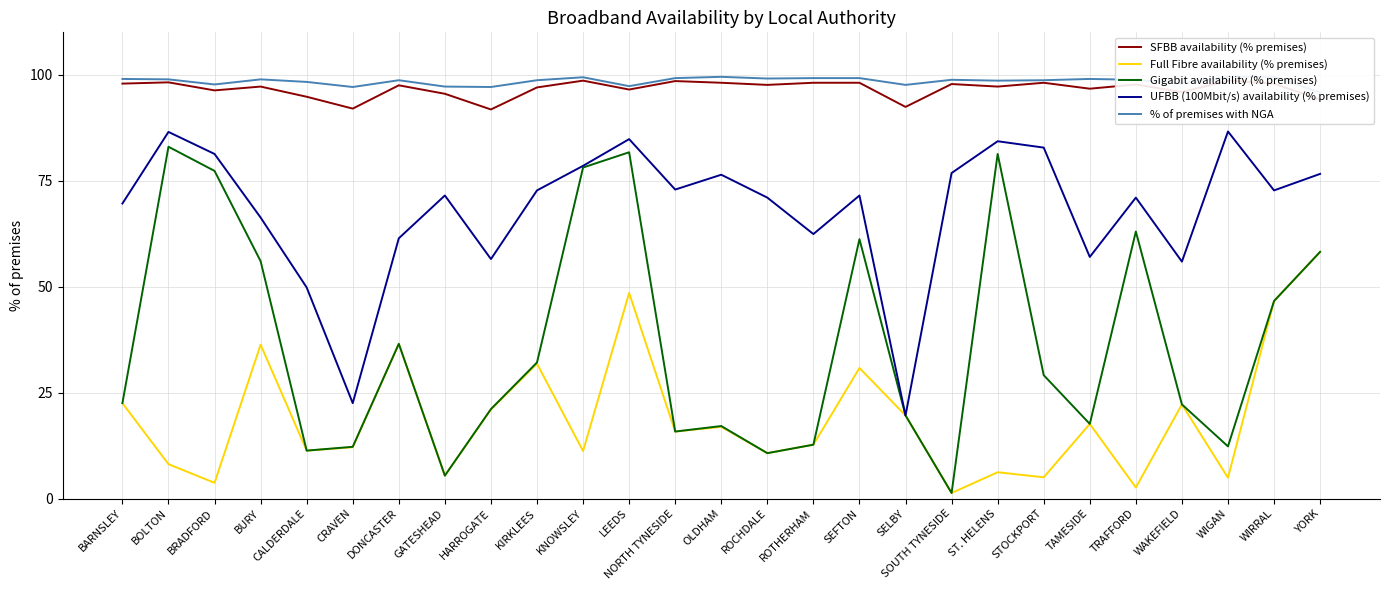

List the series in order of their peak value, lowest first.

Full Fibre availability (% premises), Gigabit availability (% premises), UFBB (100Mbit/s) availability (% premises), SFBB availability (% premises), % of premises with NGA